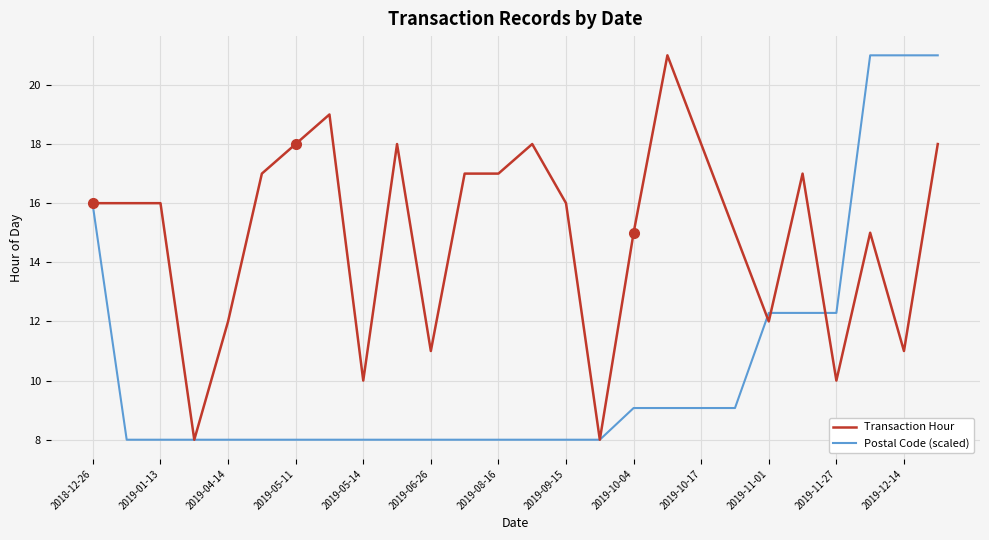

What are all the series names shown in the legend?

Transaction Hour, Postal Code (scaled)